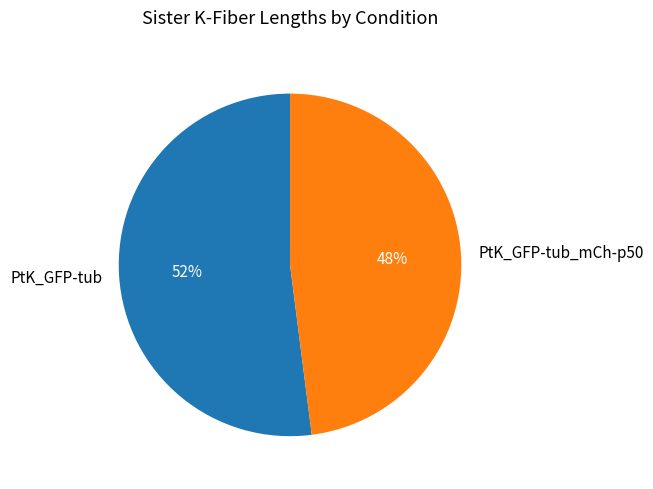

Is the sum of PtK_GFP-tub and PtK_GFP-tub_mCh-p50 greater than half?

Yes